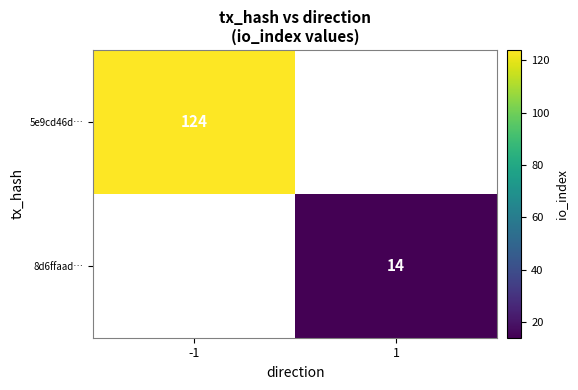

How many categories are shown in the chart?

2